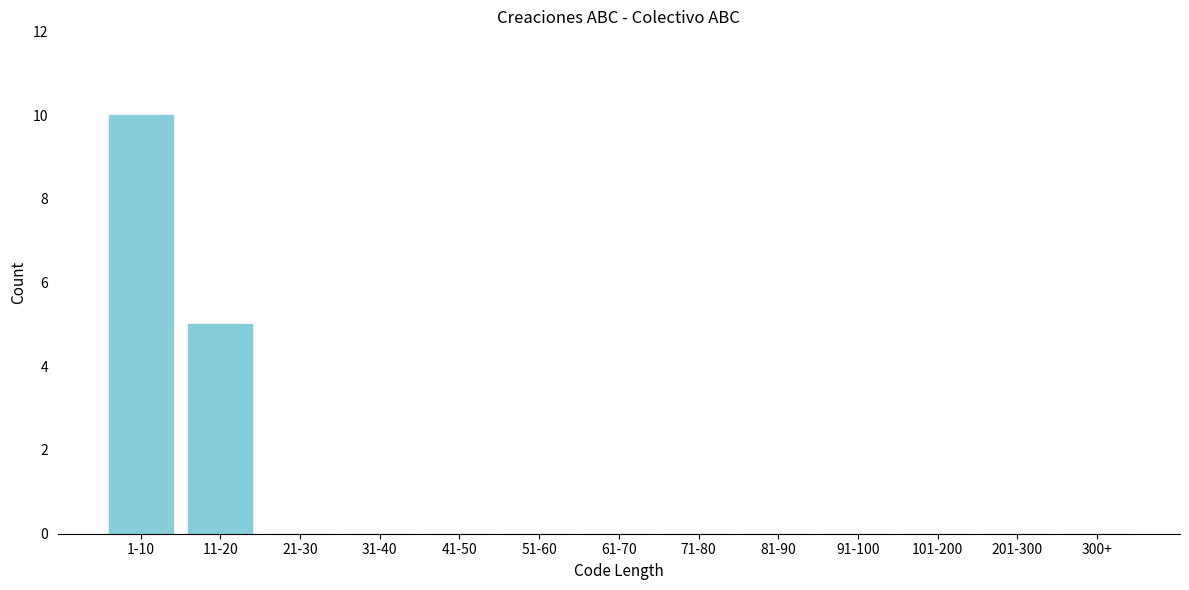

Reading right to left, extract all data points from this chart.

300+=0	201-300=0	101-200=0	91-100=0	81-90=0	71-80=0	61-70=0	51-60=0	41-50=0	31-40=0	21-30=0	11-20=5	1-10=10